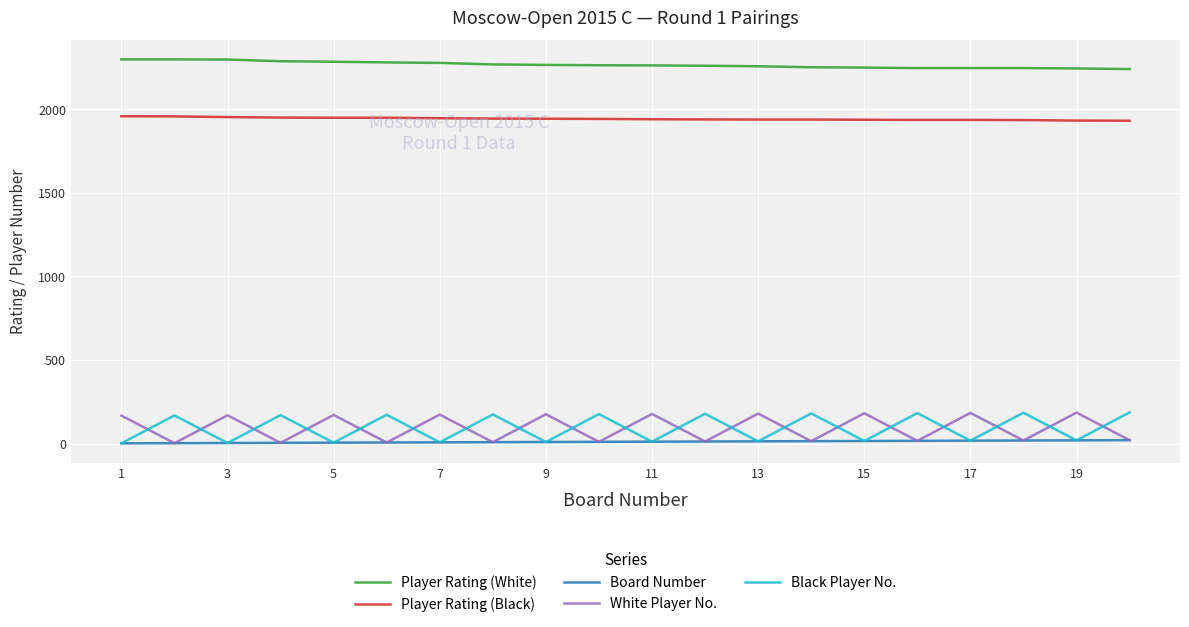

What are all the series names shown in the legend?

Player Rating (White), Player Rating (Black), Board Number, White Player No., Black Player No.